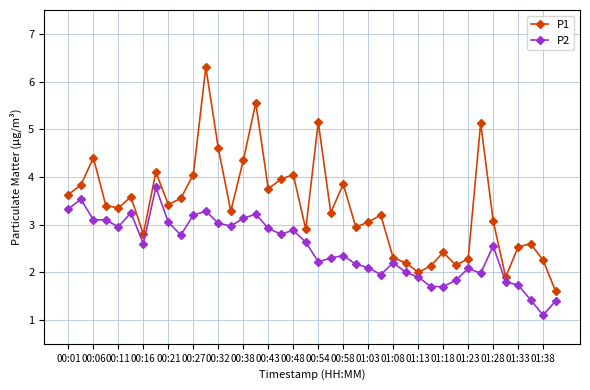

Does the chart display data point markers on the line(s)?

Yes